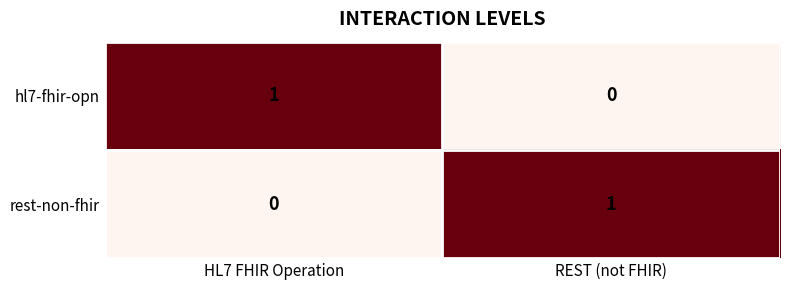

List the labels in order of hl7-fhir-opn value, smallest first.

REST (not FHIR), HL7 FHIR Operation